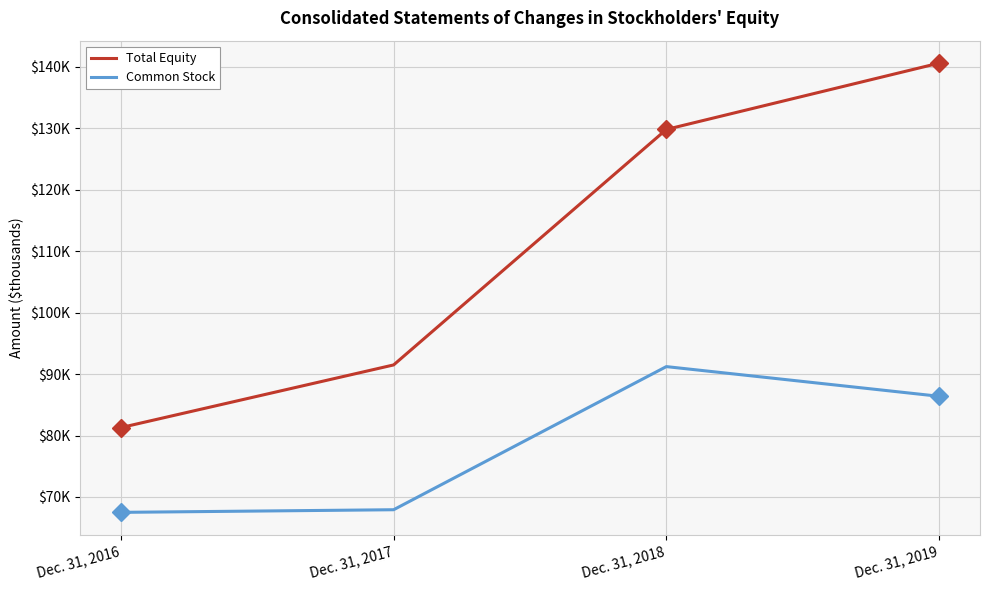

What are all the series names shown in the legend?

Total Equity, Common Stock